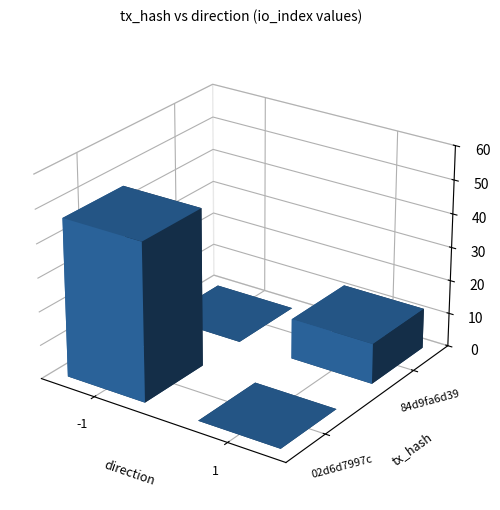

List the series in order of their overall mean, highest first.

02d6d7997c956f9d03ecde697766d53594c241c, 84d9fa6d39ad05409b6a18183c19f9760c0b75a